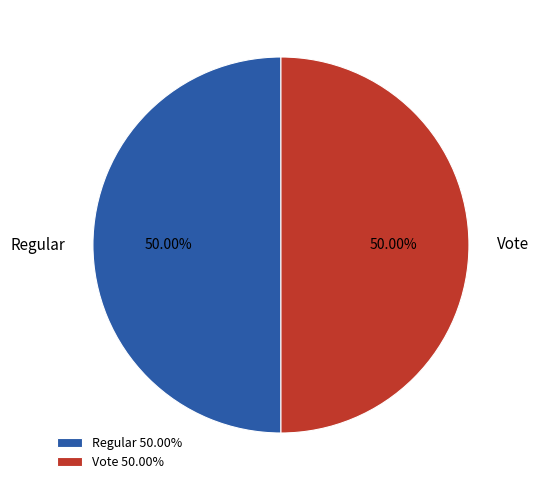

What percentage is the Regular slice, to the nearest percent?

50%